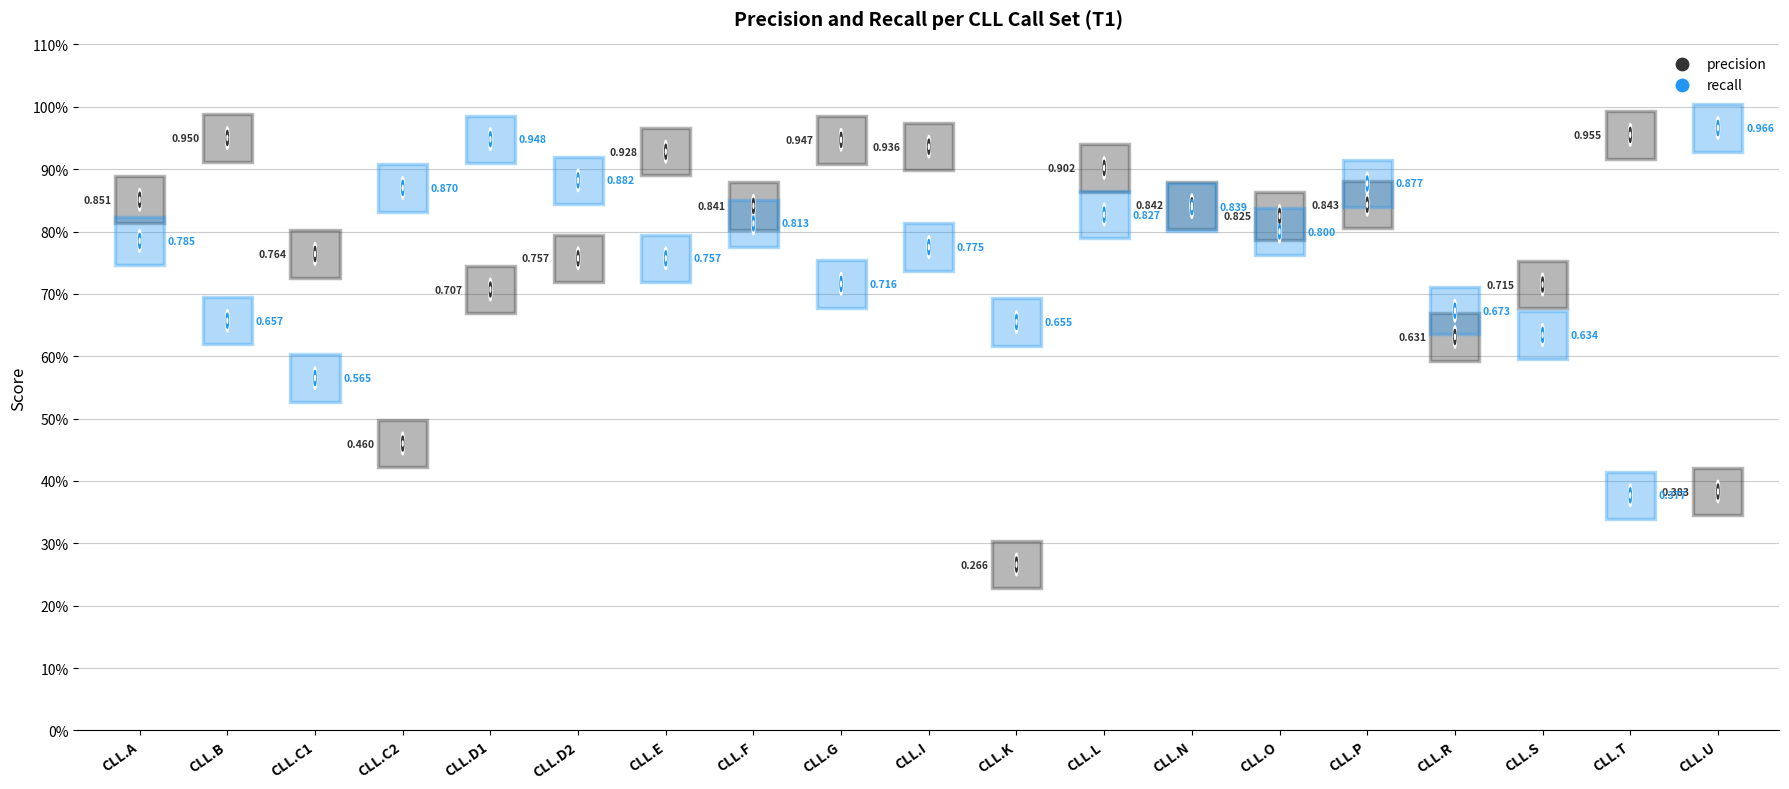

Which series reaches the minimum Y coordinate?

precision